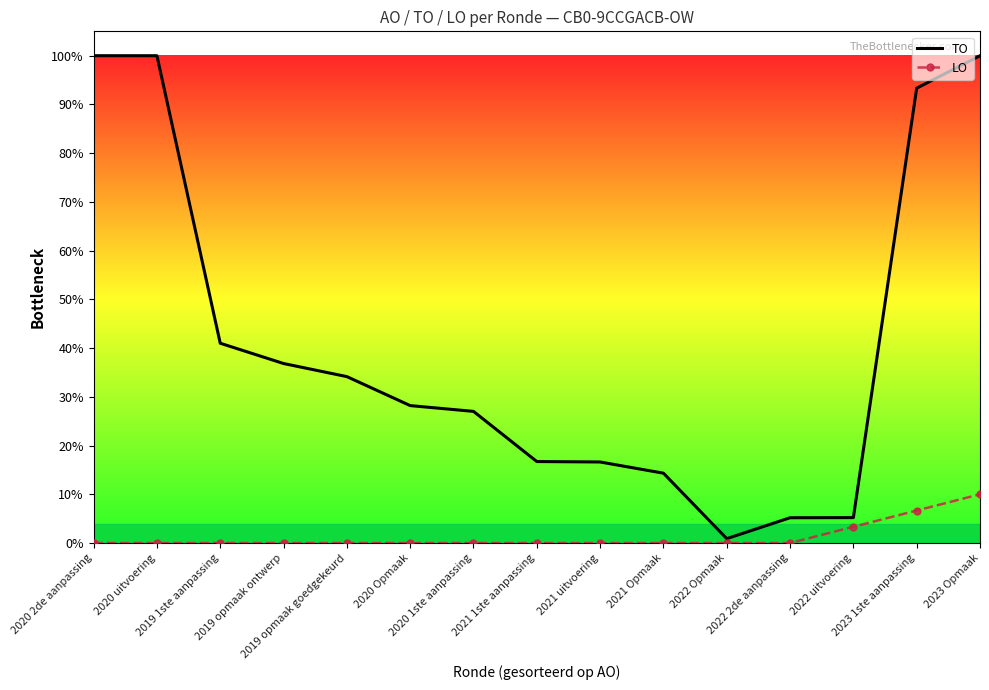

True or false: LO has a value of 0.0 at 2022 2de aanpassing.

True